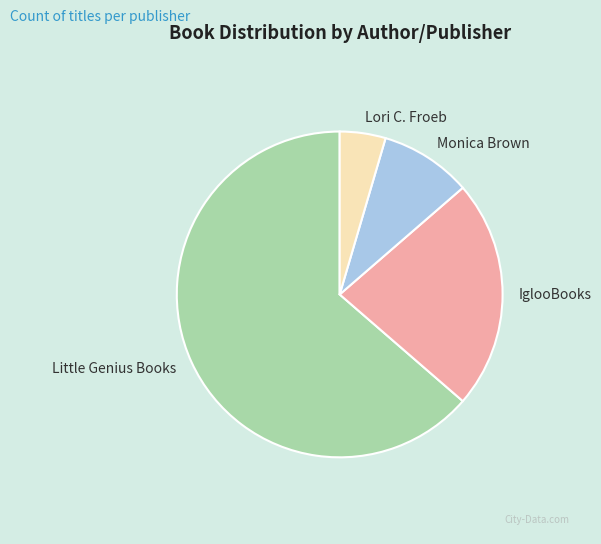

The IglooBooks slice represents 28% of the pie. True or false?

False